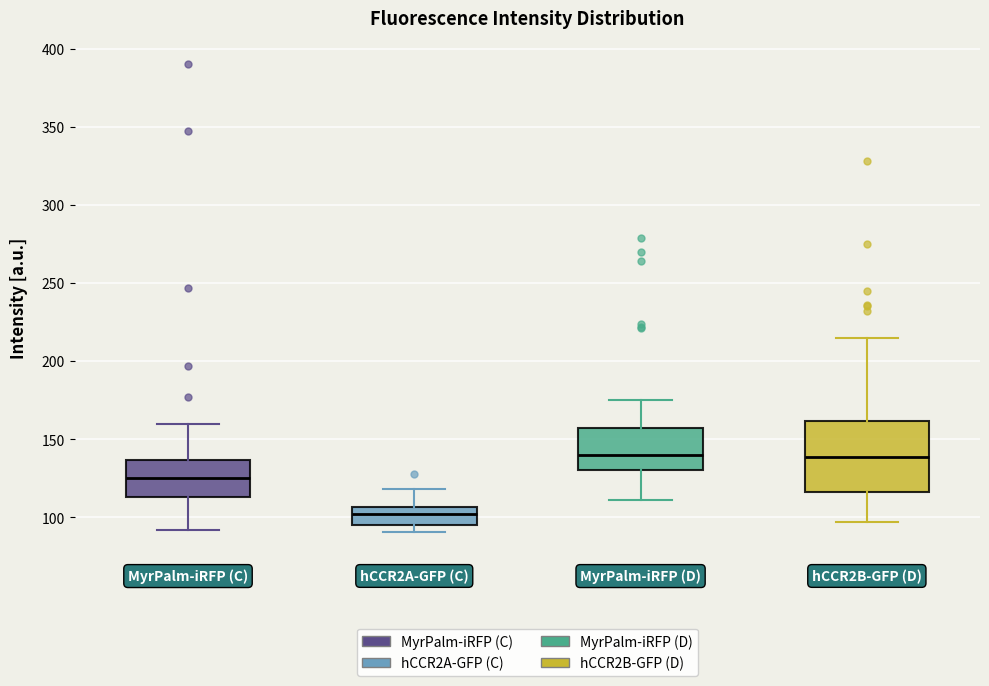

Which box has the lowest median line?

hCCR2A-GFP (C)